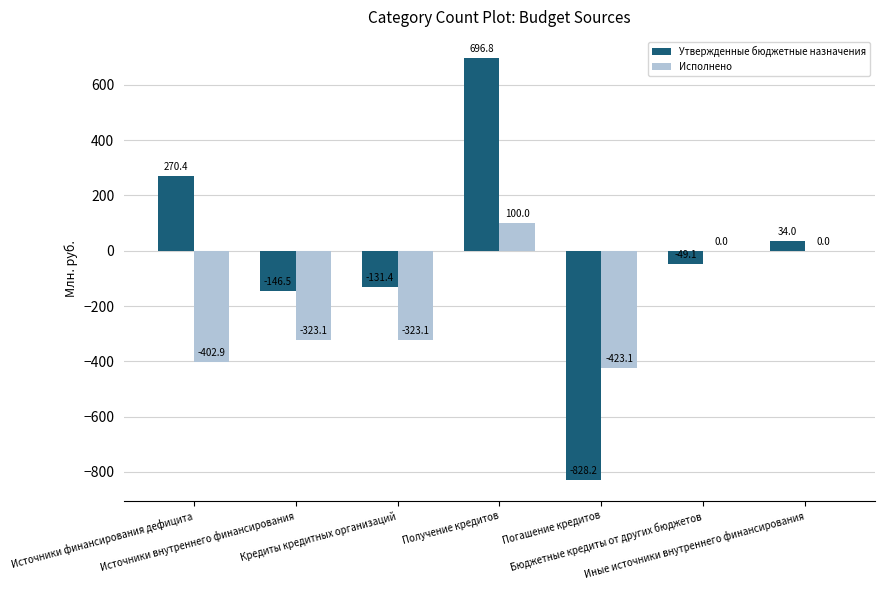

Where does the Утвержденные бюджетные назначения series first go above -49?

Источники финансирования дефицита